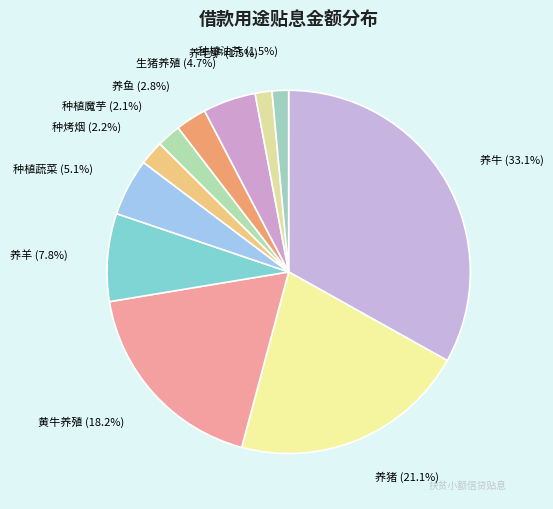

Do 黄牛养殖 and 种植蔬菜 together represent more than half of the pie?

No